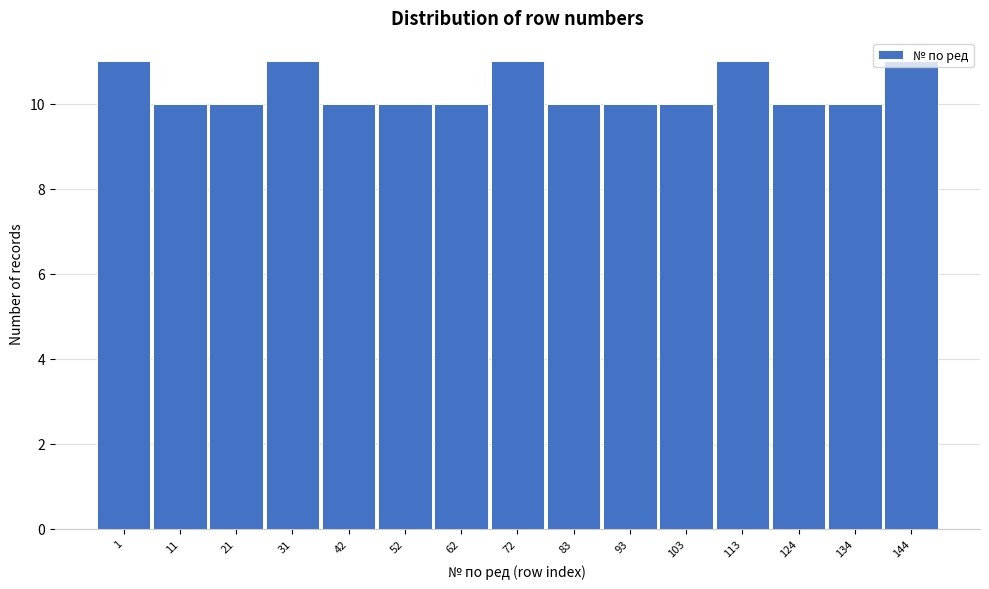

The chart shows a value of 10 at 93. True or false?

True